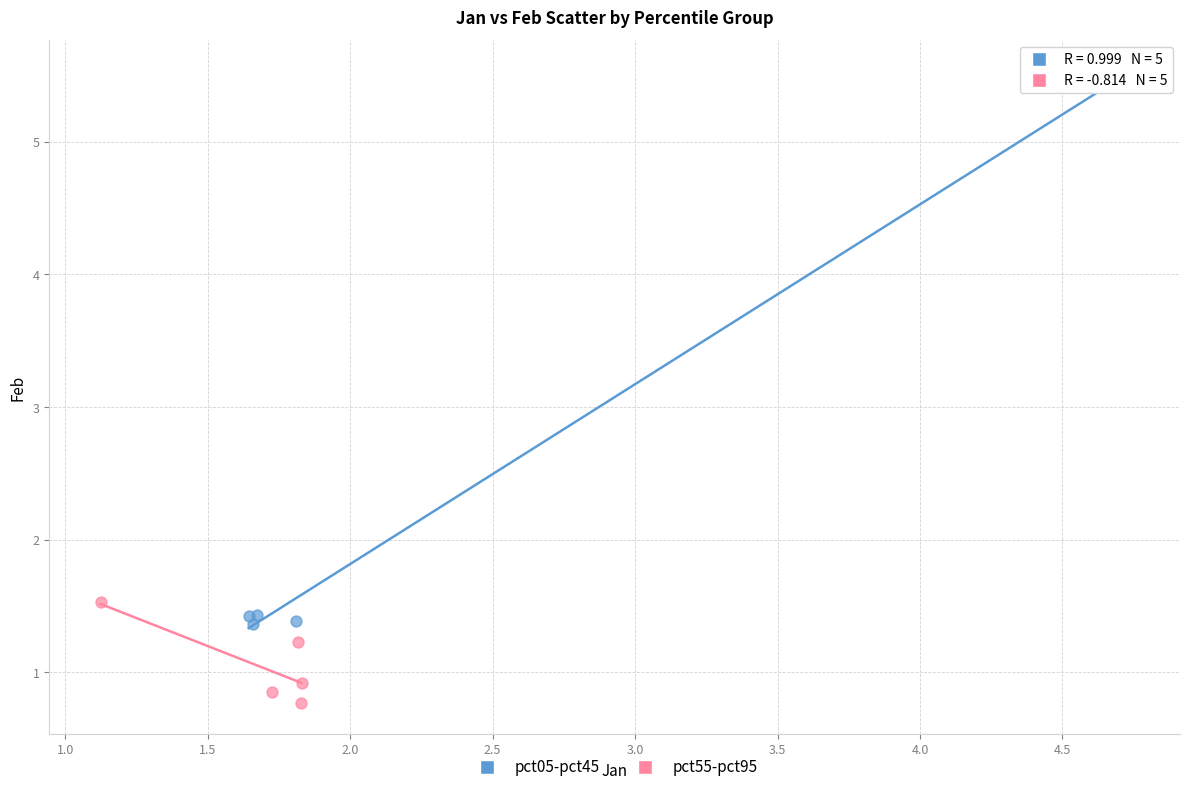

Which series contains the highest Y value?

pct05-pct45